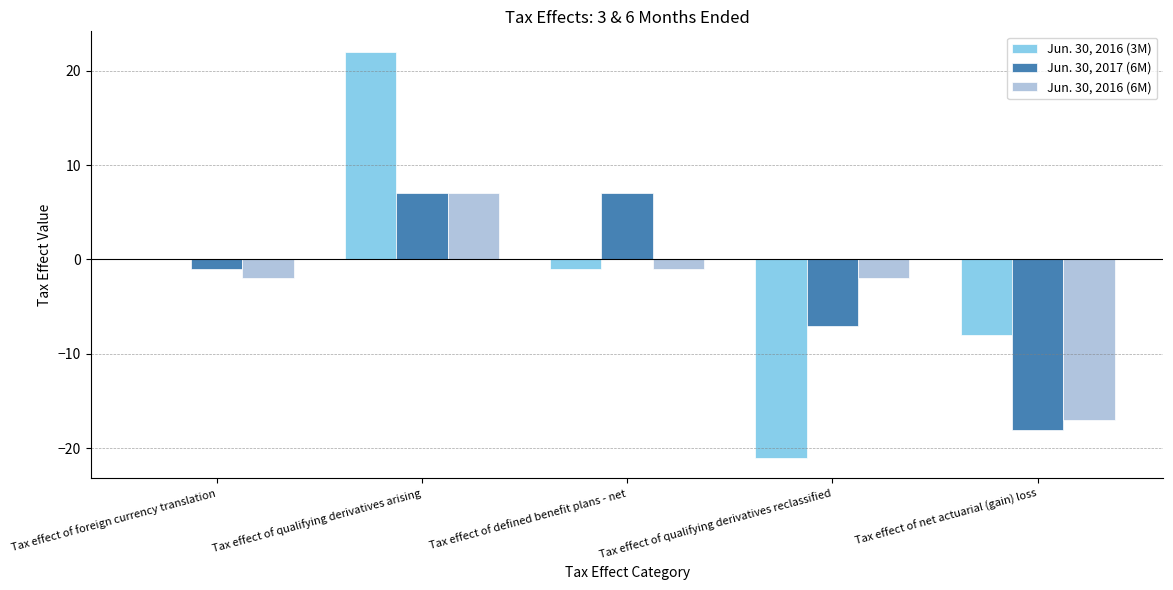

What is the total value across all series at Tax effect of defined benefit plans - net?

5